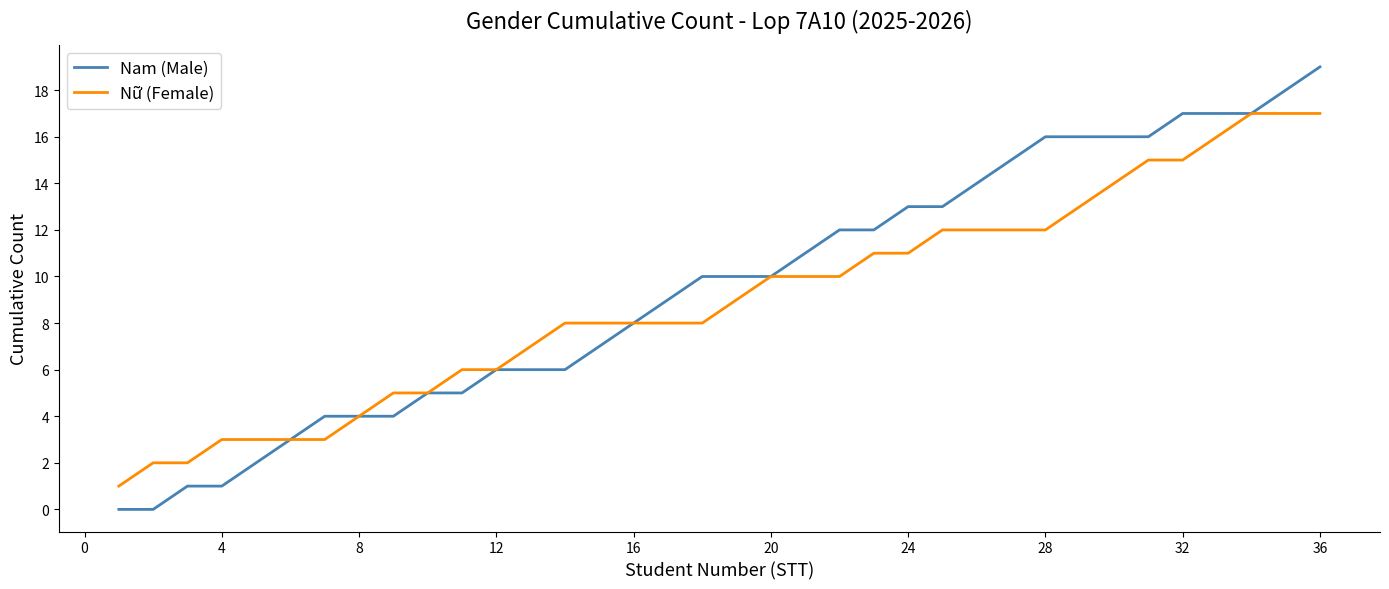

What is the highest value of the Nữ (Female) series?

17